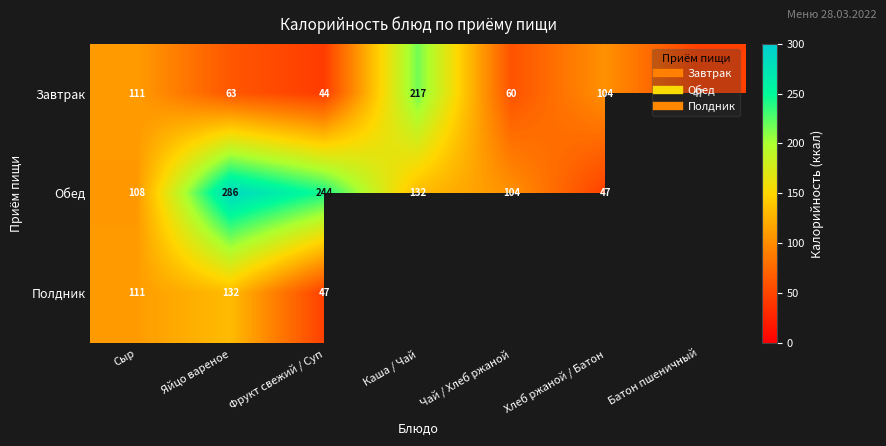

How many data points in Обед are less than 132?

3